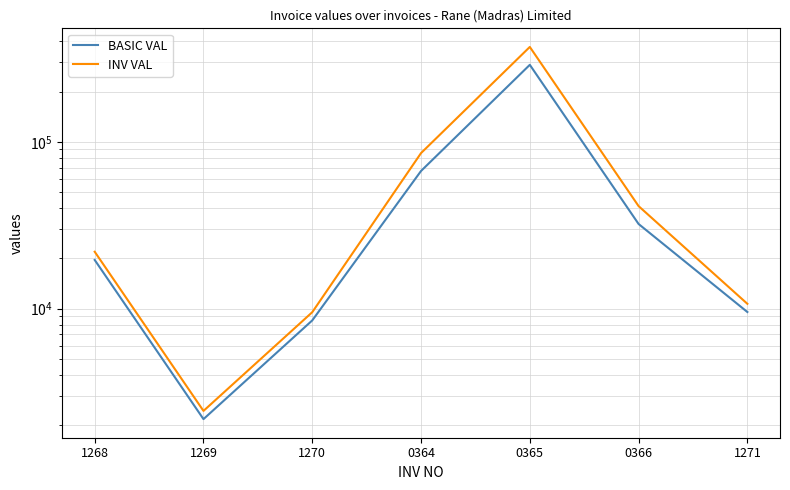

Between 1270 and 0365, which series saw the biggest shift?

INV VAL